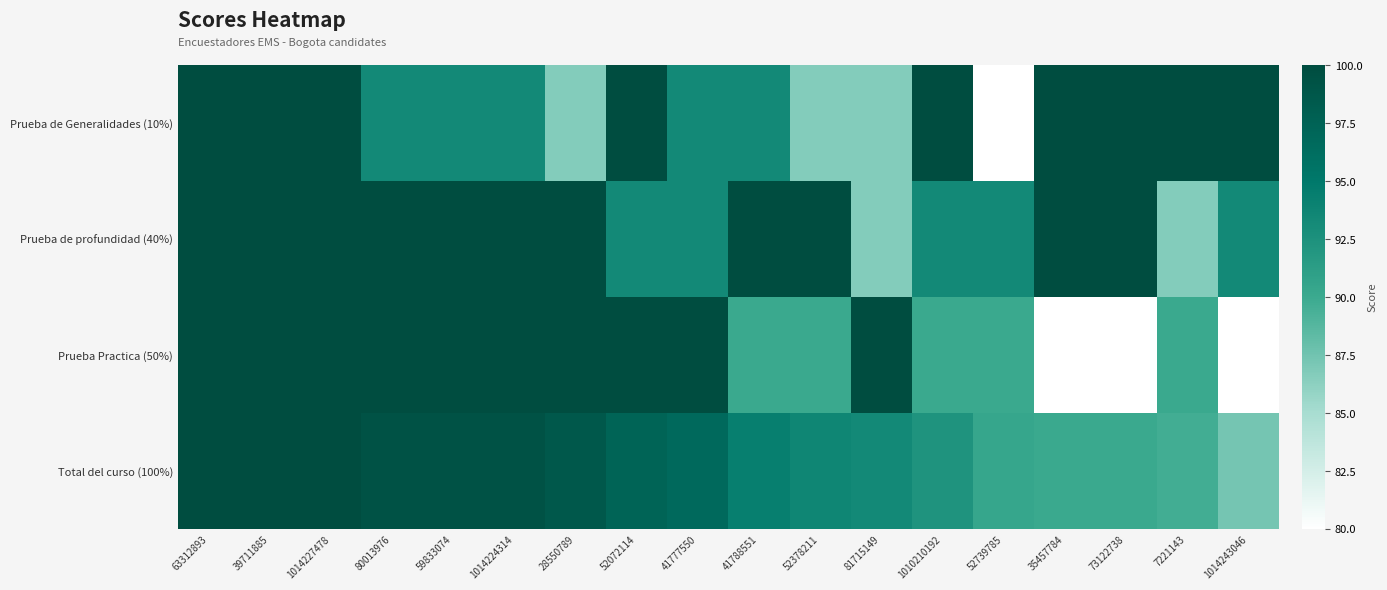

Reading left to right, extract all data points from this chart.

Prueba de Generalidades (10%): 63312893=100.0	39711885=100.0	1014227478=100.0	80013976=93.3	59833074=93.3	1014224314=93.3	28550789=86.7	52072114=100.0	41777550=93.3	41788551=93.3	52378211=86.7	81715149=86.7	1010210192=100.0	52739785=80.0	35457784=100.0	73122738=100.0	7221143=100.0	1014243046=100.0
Prueba de profundidad (40%): 63312893=100.0	39711885=100.0	1014227478=100.0	80013976=100.0	59833074=100.0	1014224314=100.0	28550789=100.0	52072114=93.3	41777550=93.3	41788551=100.0	52378211=100.0	81715149=86.7	1010210192=93.3	52739785=93.3	35457784=100.0	73122738=100.0	7221143=86.7	1014243046=93.3
Prueba Practica (50%): 63312893=100.0	39711885=100.0	1014227478=100.0	80013976=100.0	59833074=100.0	1014224314=100.0	28550789=100.0	52072114=100.0	41777550=100.0	41788551=90.0	52378211=90.0	81715149=100.0	1010210192=90.0	52739785=90.0	35457784=80.0	73122738=80.0	7221143=90.0	1014243046=80.0
Total del curso (100%): 63312893=100.0	39711885=100.0	1014227478=100.0	80013976=99.3	59833074=99.3	1014224314=99.3	28550789=98.7	52072114=97.3	41777550=96.7	41788551=94.3	52378211=93.7	81715149=93.3	1010210192=92.3	52739785=90.3	35457784=90.0	73122738=90.0	7221143=89.7	1014243046=87.3